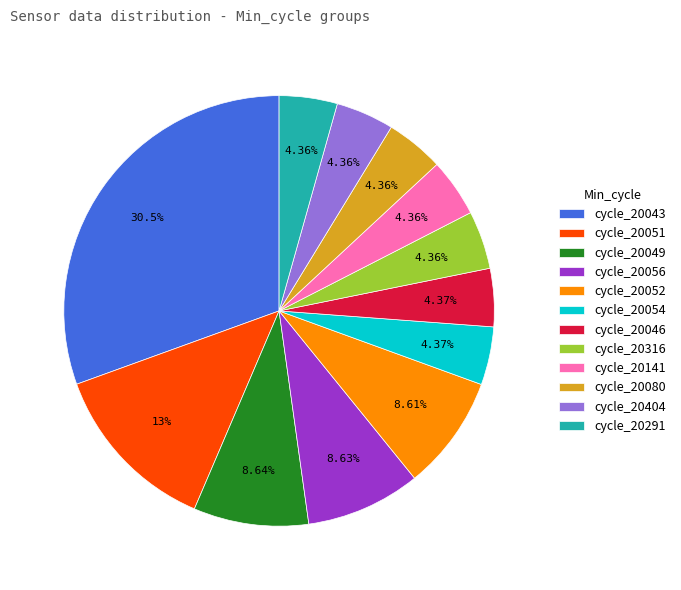

Which slice is the largest?

cycle_20043